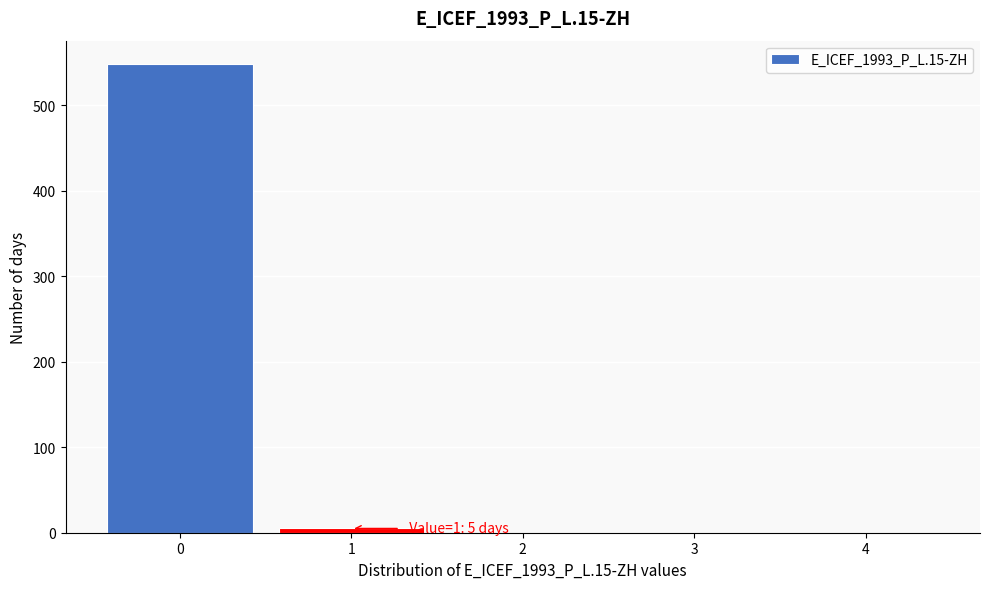

Reading right to left, extract all data points from this chart.

4=0	3=0	2=0	1=5	0=548